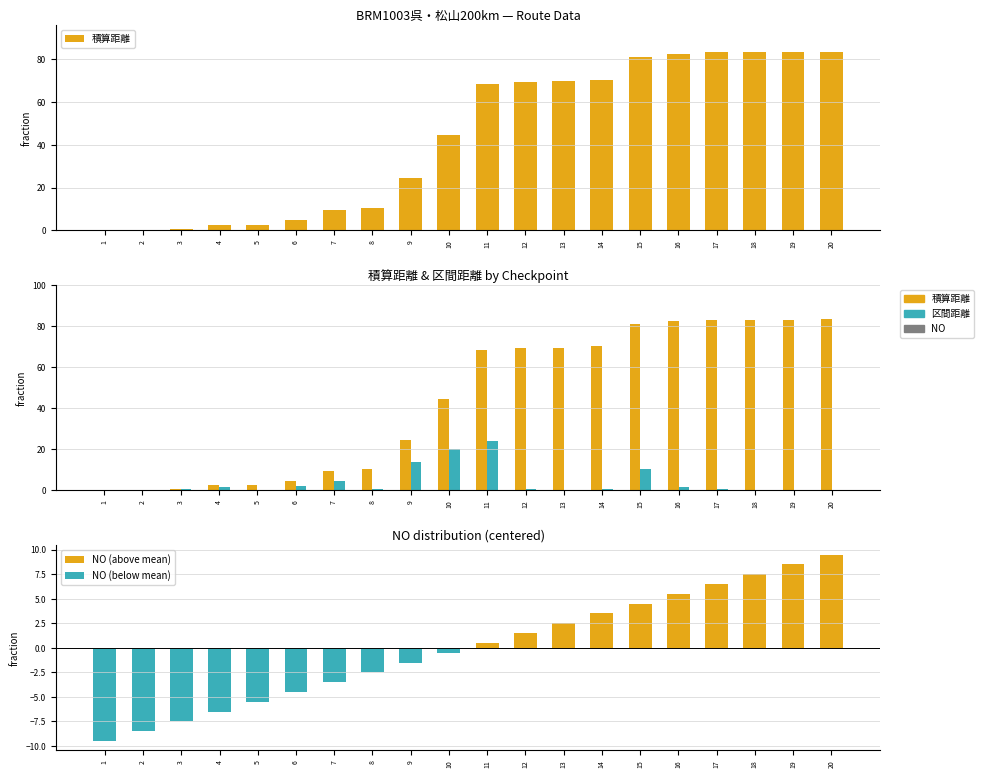

Does the chart contain any negative values?

Yes